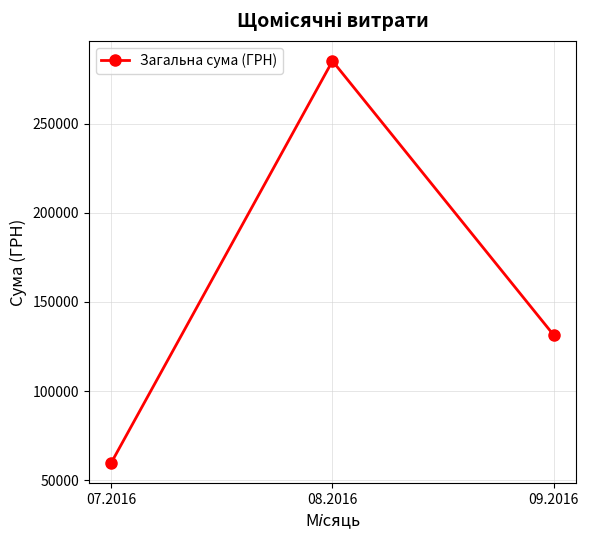

Does the chart have visible grid lines?

Yes